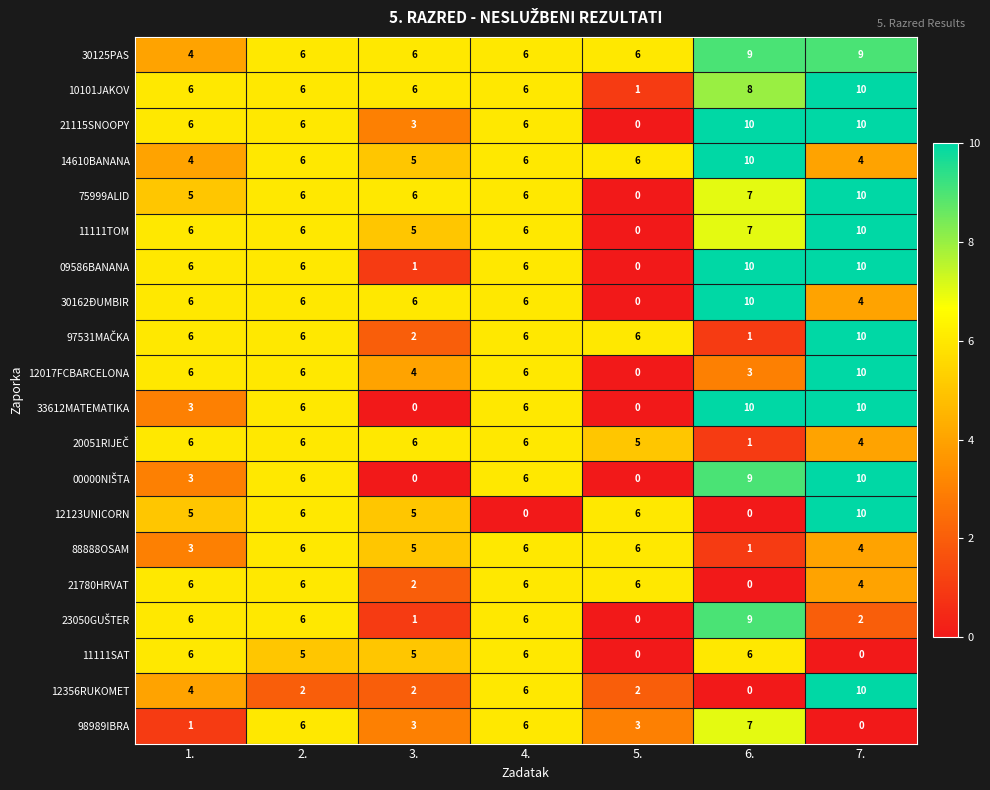

What is the spread (max minus min) of values at 3.?

6